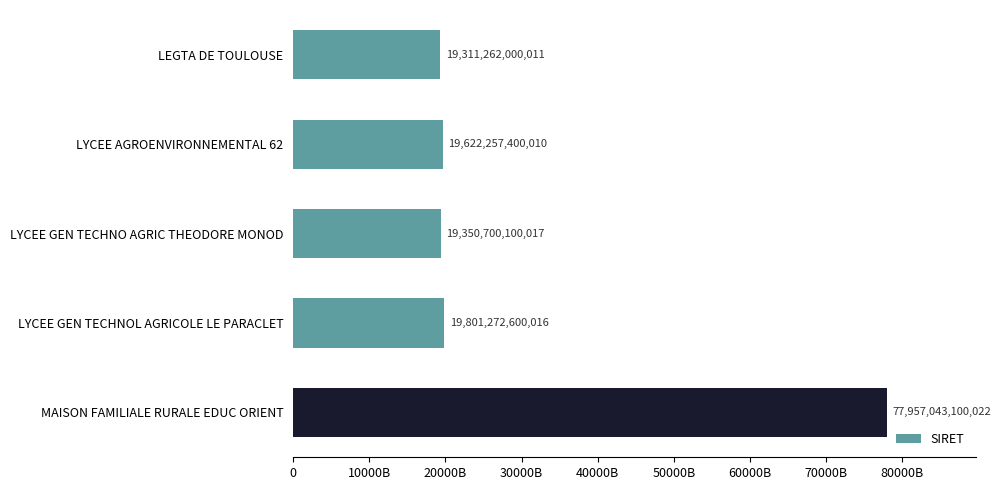

Rank the categories by value from highest to lowest.

MAISON FAMILIALE RURALE EDUC ORIENT, LYCEE GEN TECHNOL AGRICOLE LE PARACLET, LYCEE AGROENVIRONNEMENTAL 62, LYCEE GEN TECHNO AGRIC THEODORE MONOD, LEGTA DE TOULOUSE